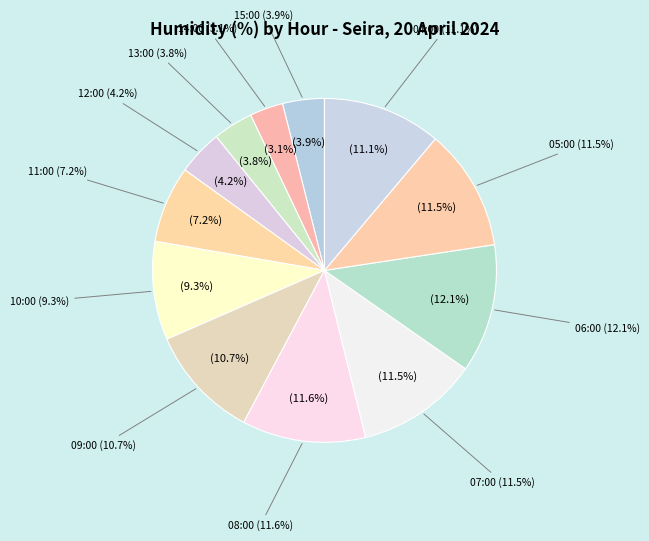

What is the change in value from 09:00 to 07:00?

+5